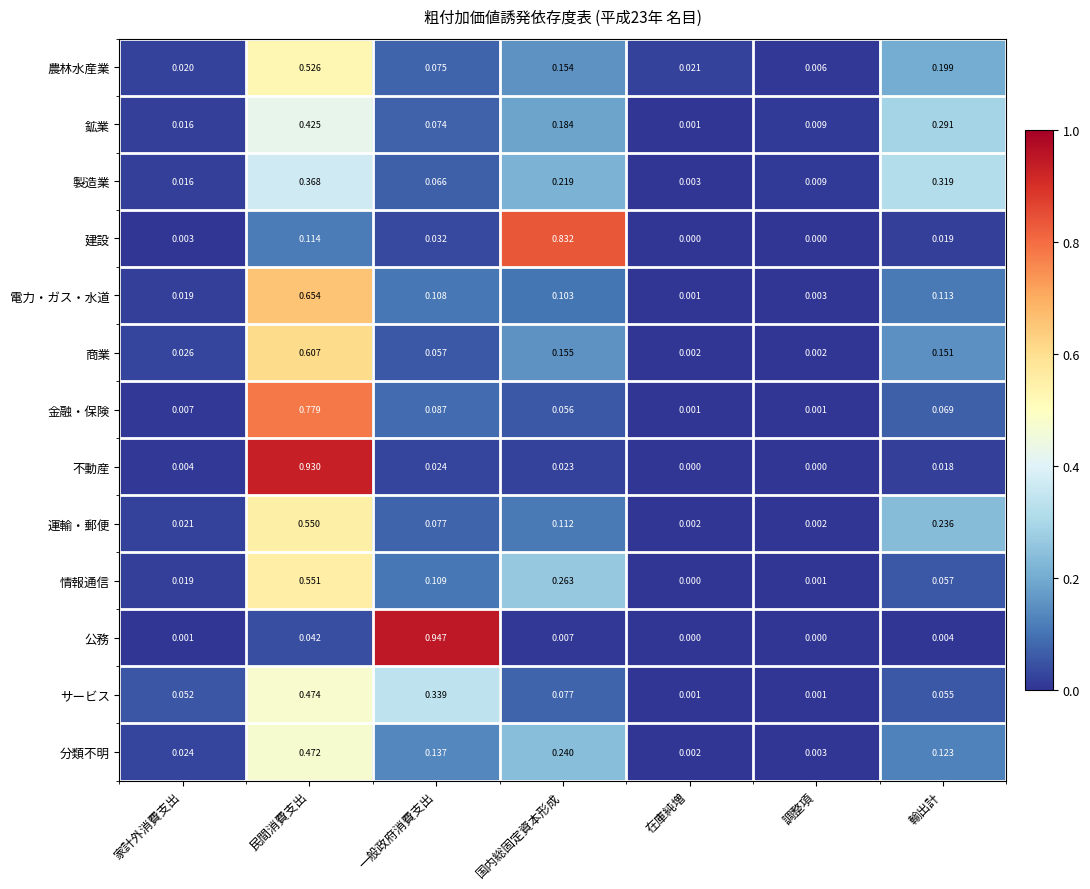

At which label does 建設 reach its peak?

国内総固定資本形成